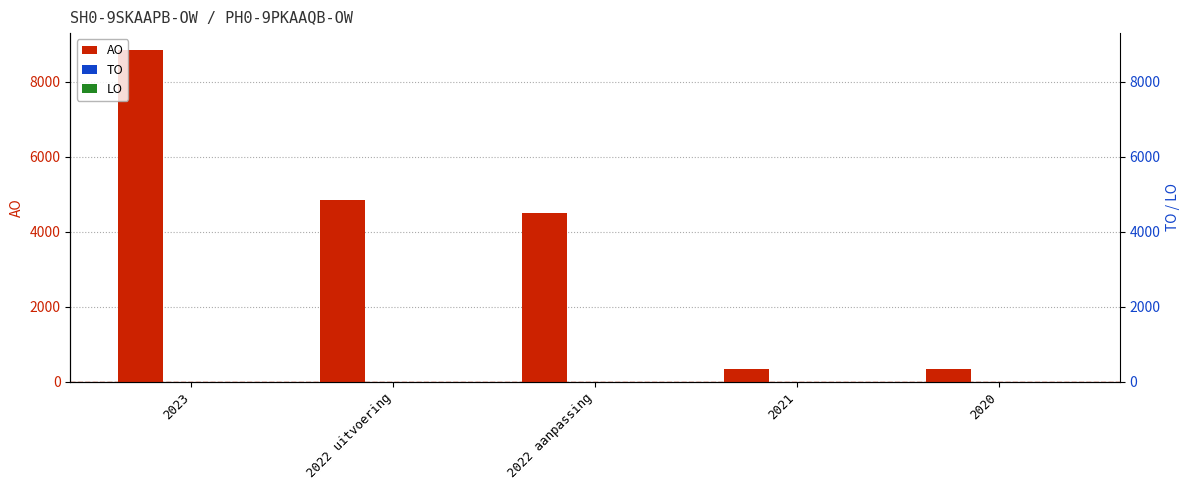

Does the chart contain stacked bars?

No